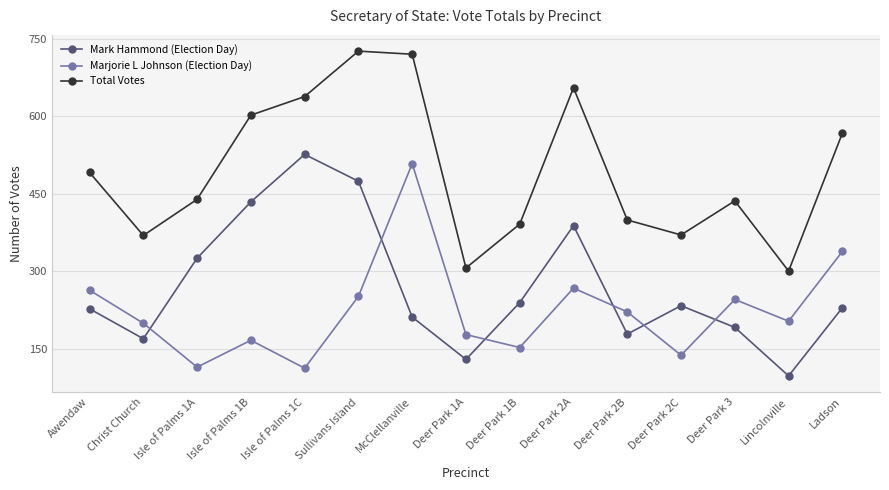

List the series in order of their overall mean, lowest first.

Marjorie L Johnson (Election Day), Mark Hammond (Election Day), Total Votes